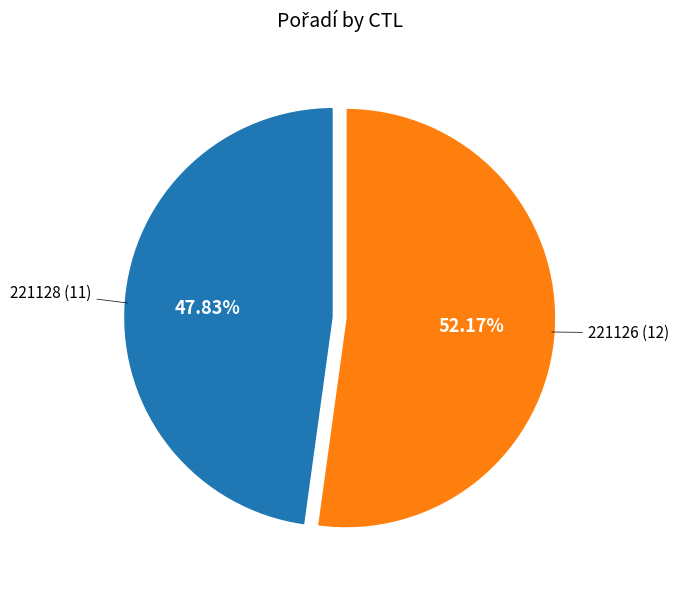

Is there any slice that represents more than half of the pie?

Yes